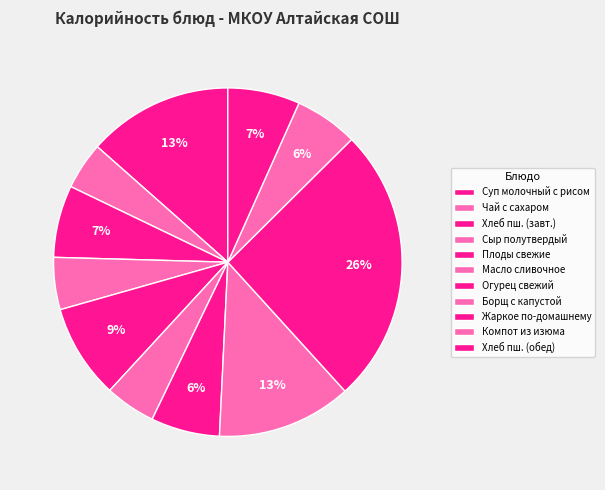

Count the number of slices in the pie.

11